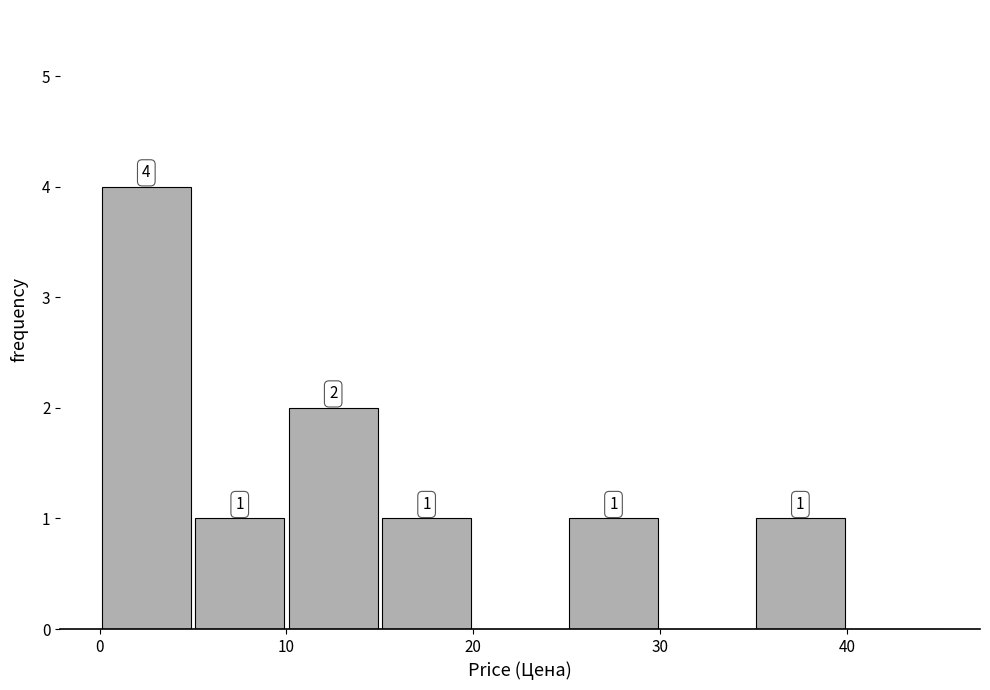

Over which range of the x-axis is the bar tallest?

0 to 5